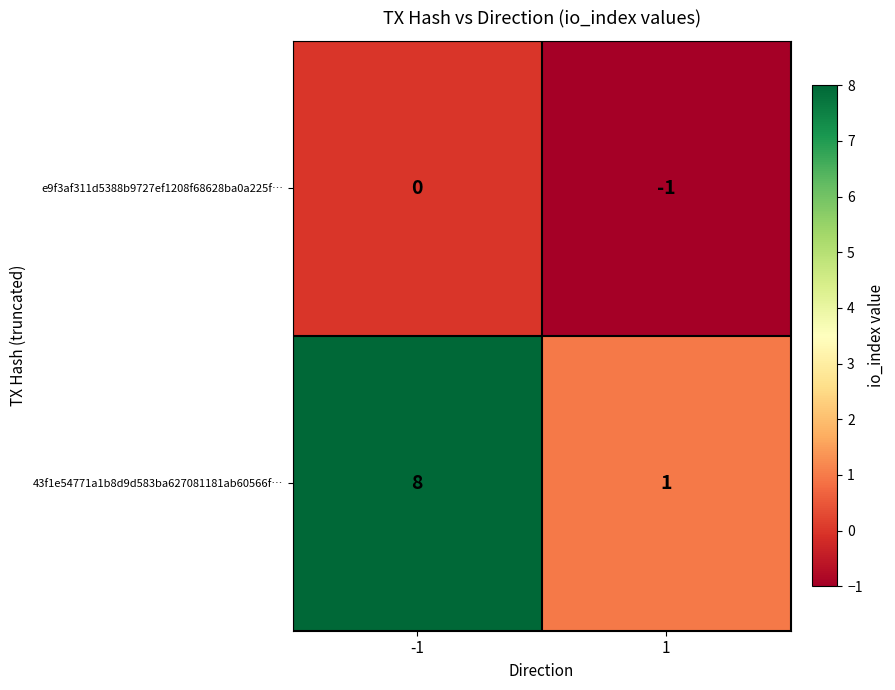

Reading right to left, list all the values displayed in this chart.

e9f3af311d5388b9727ef1208f68628ba0a225f…: -1	0
43f1e54771a1b8d9d583ba627081181ab60566f…: 1	8